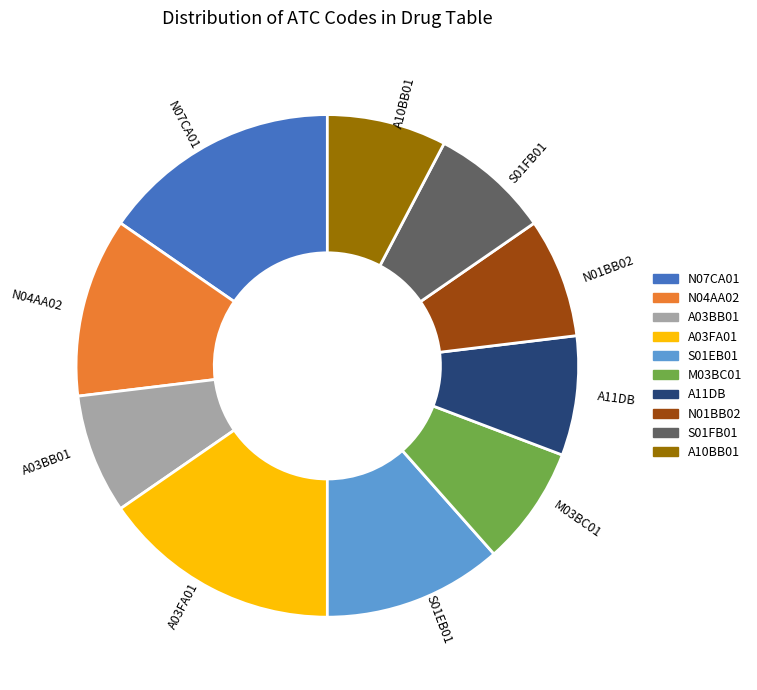

The N04AA02 slice represents 1% of the pie. True or false?

False